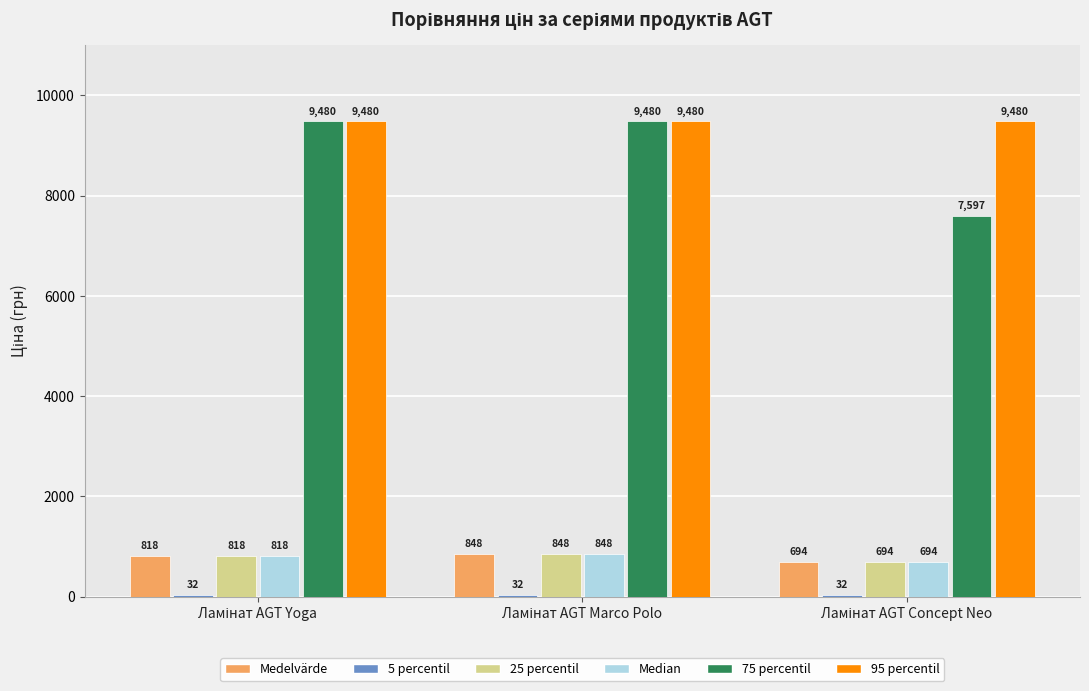

What is the greatest value displayed?

9480.1